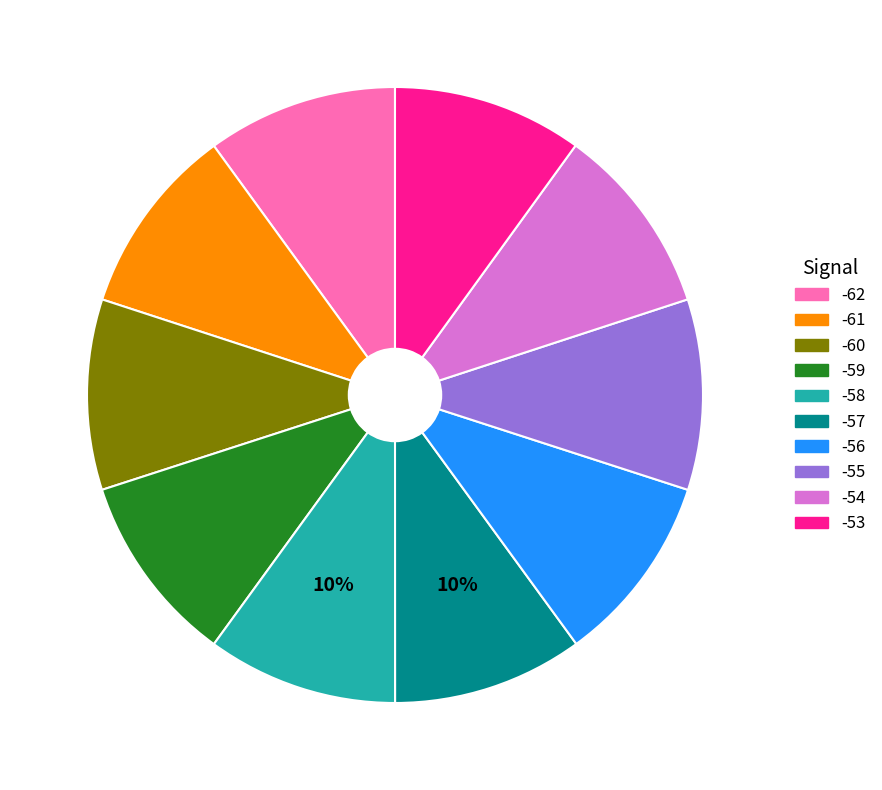

Is there any slice that represents more than half of the pie?

No